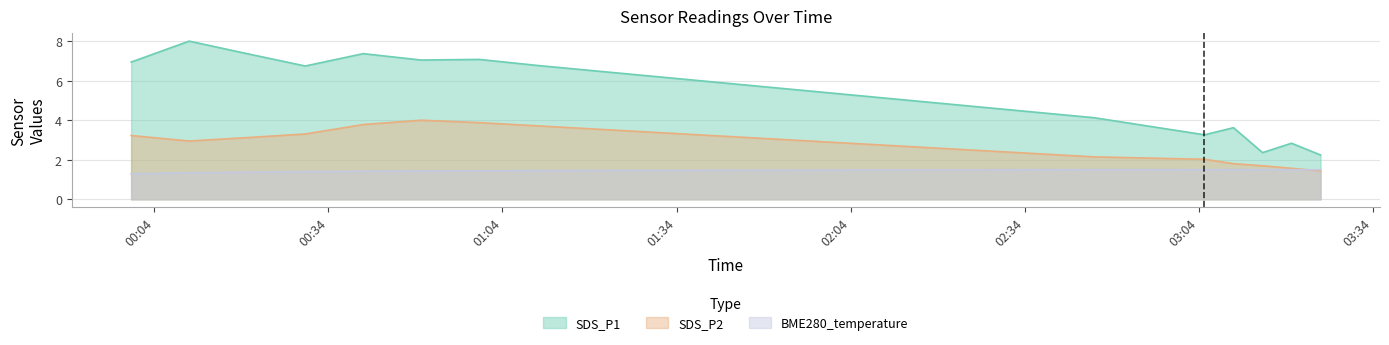

Is it true that SDS_P1 equals 7.0 at 2024/02/09 00:50?

True